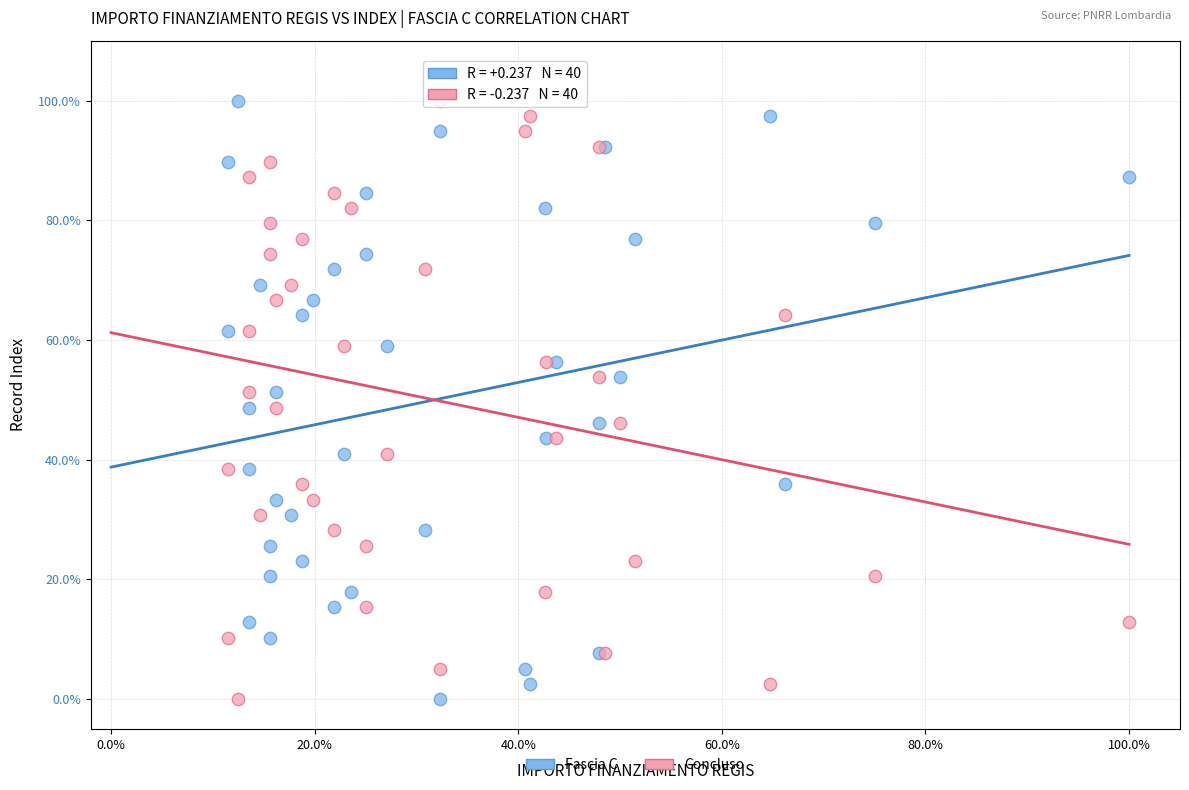

What are all the series names shown in the legend?

Fascia C, Concluso